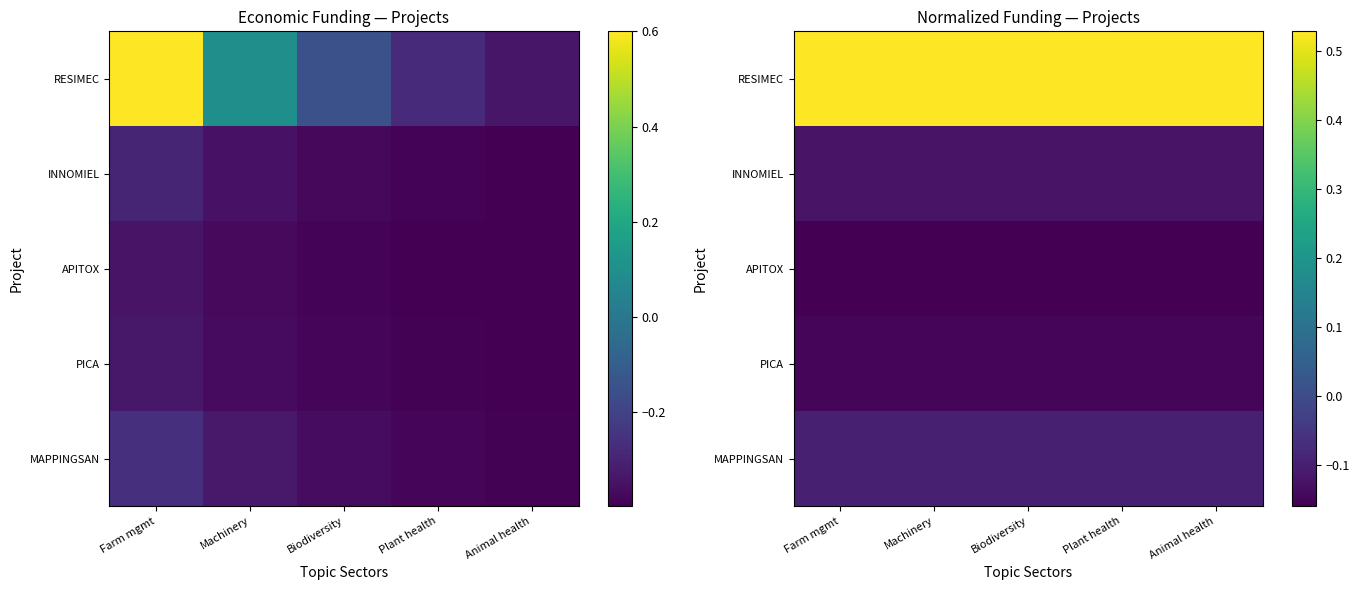

Which series has the widest spread of values?

RESIMEC